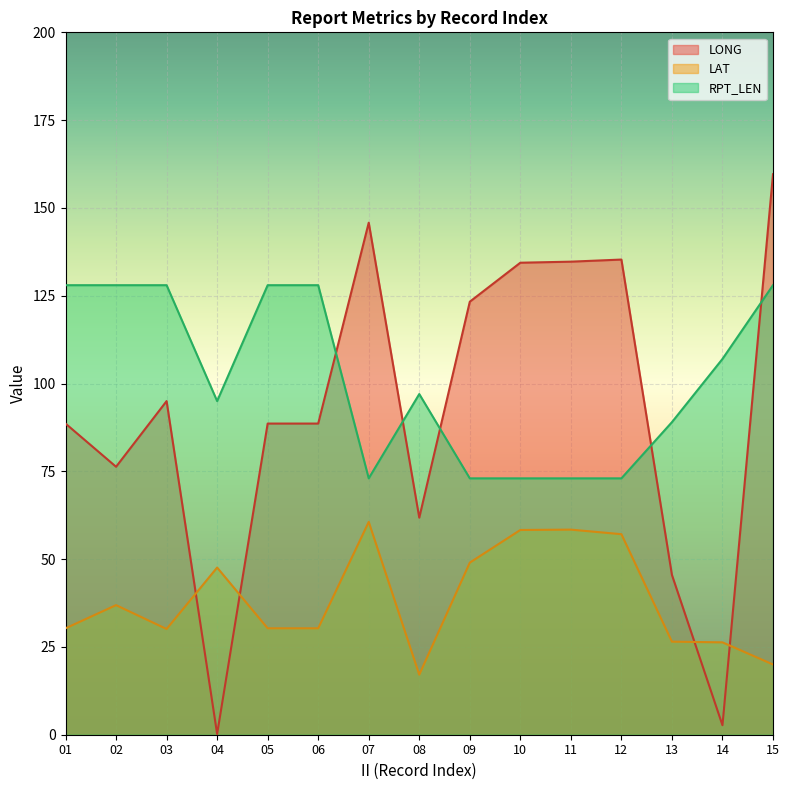

Which has a higher value, 04 or 14?

14